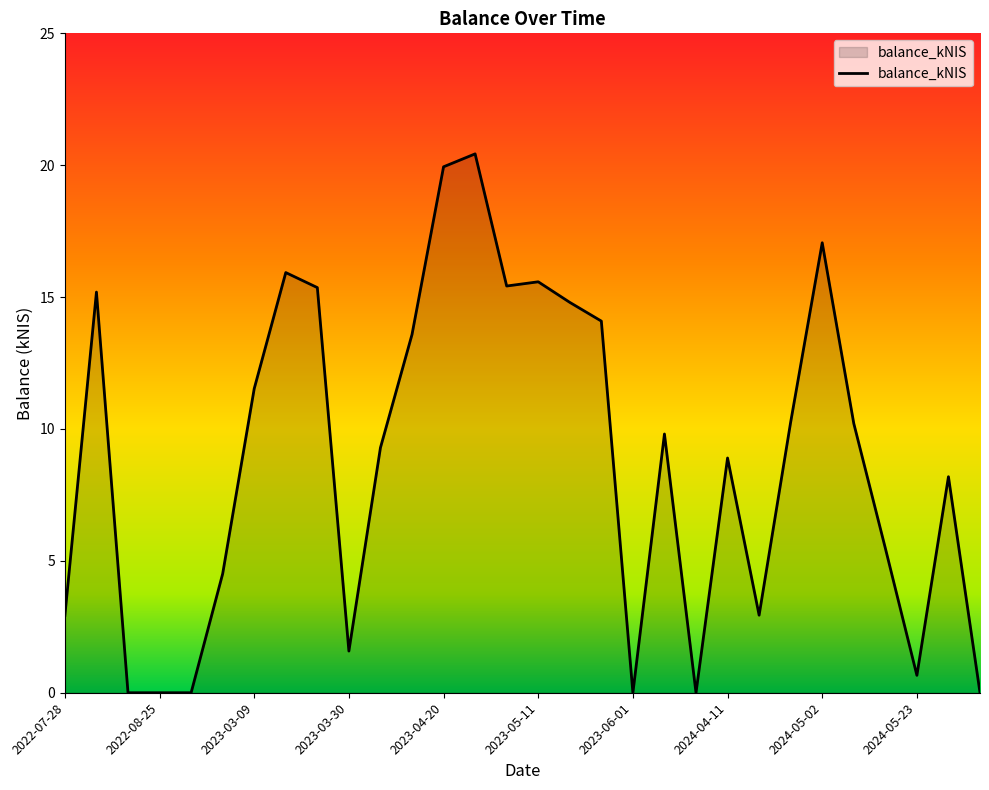

What is the difference between the maximum and minimum values?

20.4